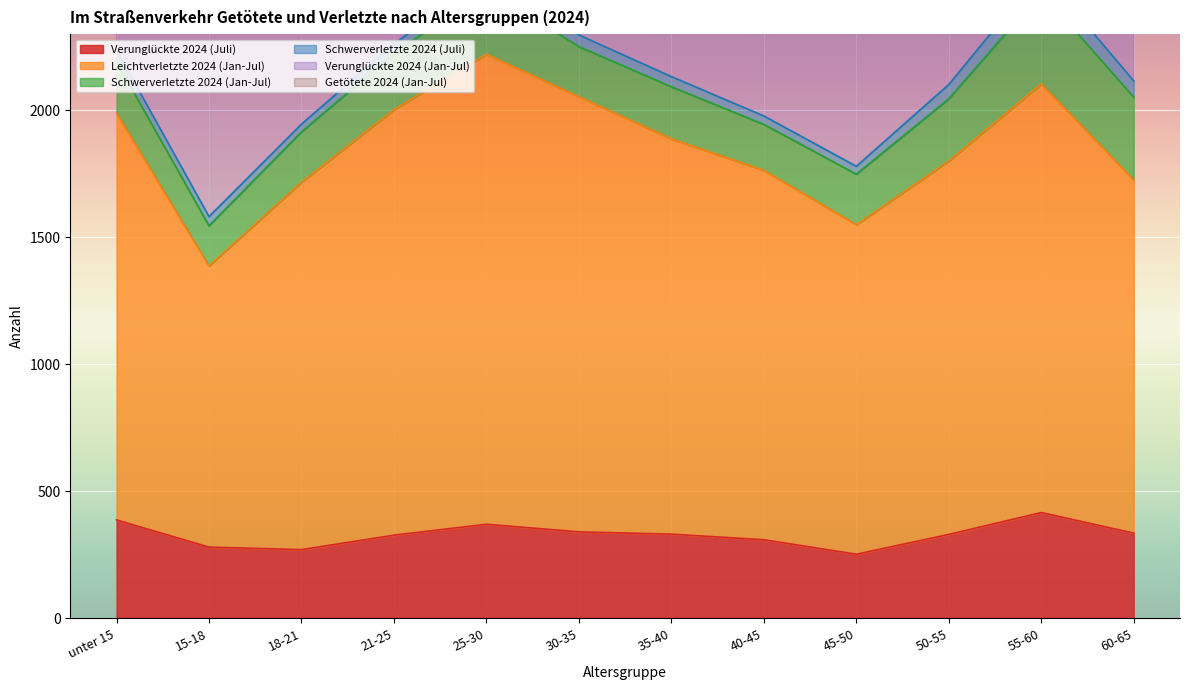

What is the spread (max minus min) of values at 30-35?

3882